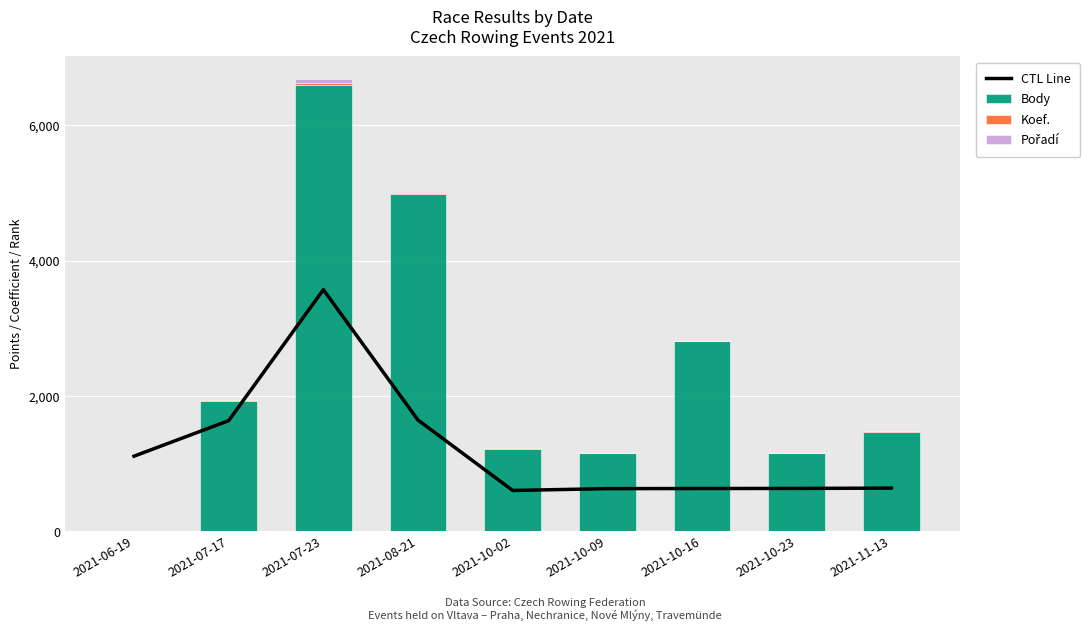

How many data points in CTL Line are above 641?

4